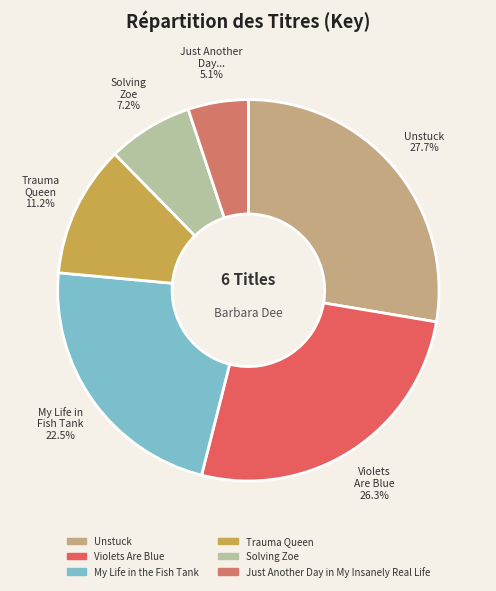

How many segments does this pie chart have?

6